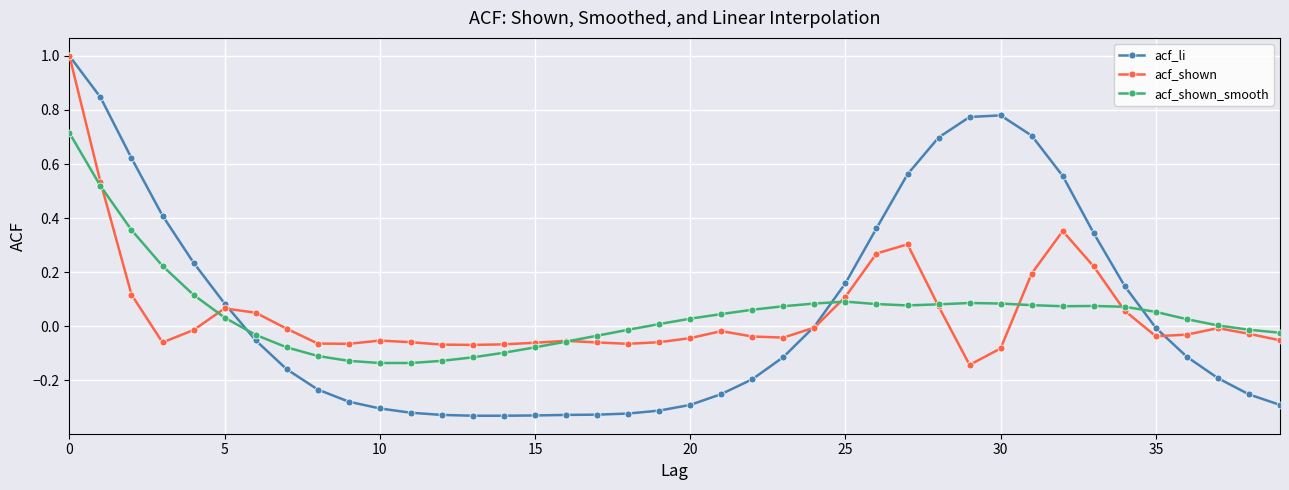

What is the sum of all acf_shown_smooth values?

2.0